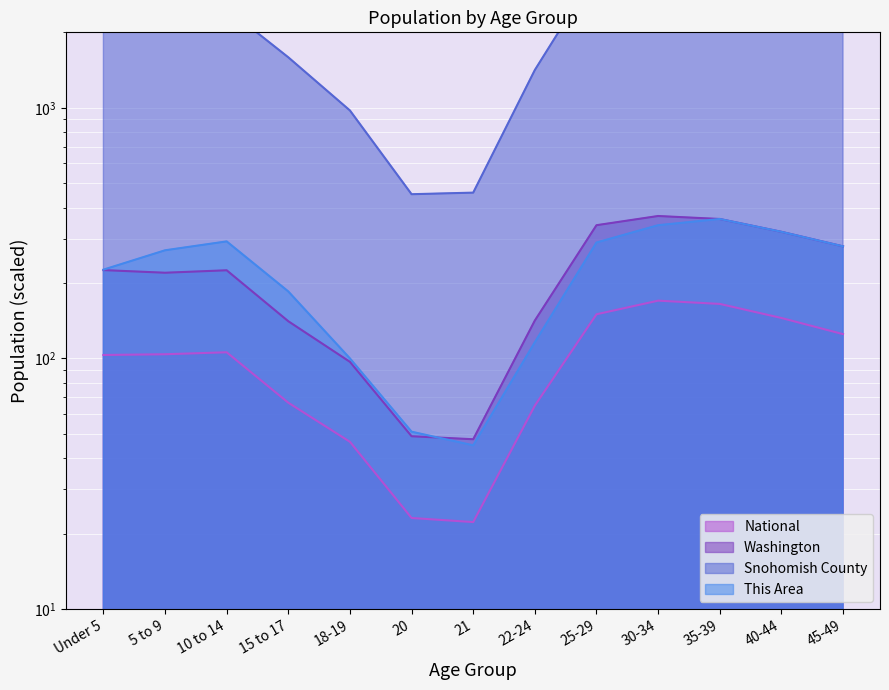

In National, how many points are lower than both neighbors (excluding endpoints)?

1